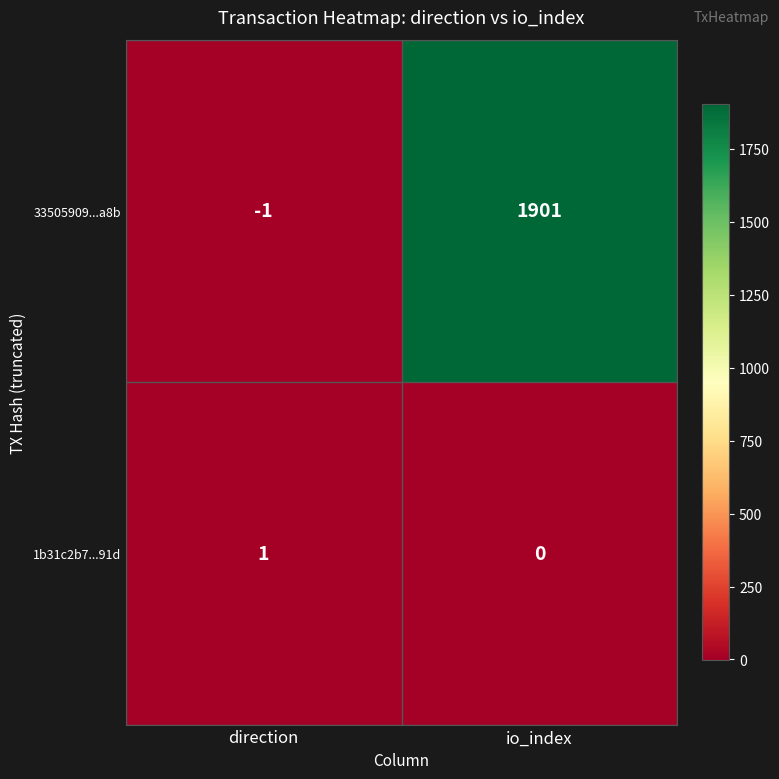

Rank the series at io_index from highest to lowest value.

33505909...a8b, 1b31c2b7...91d